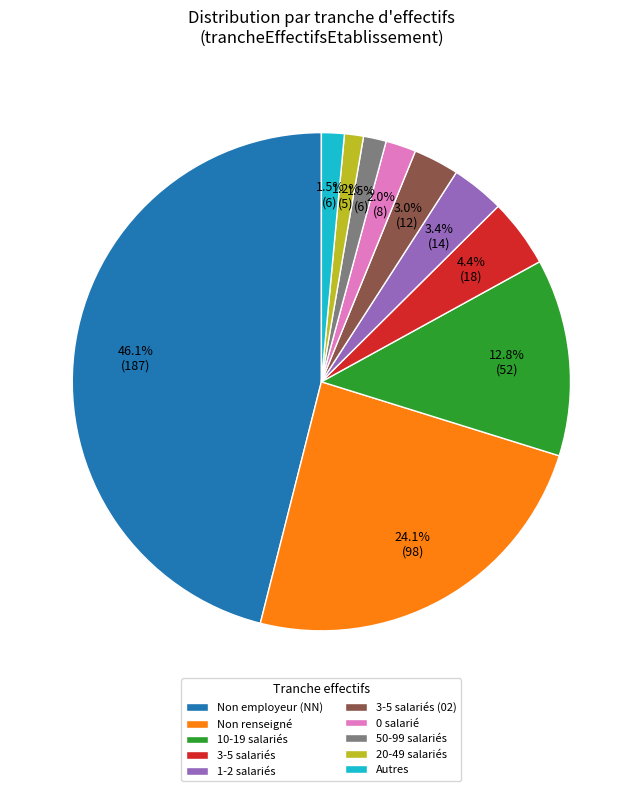

Which category has the biggest portion of the pie?

Non employeur (NN)